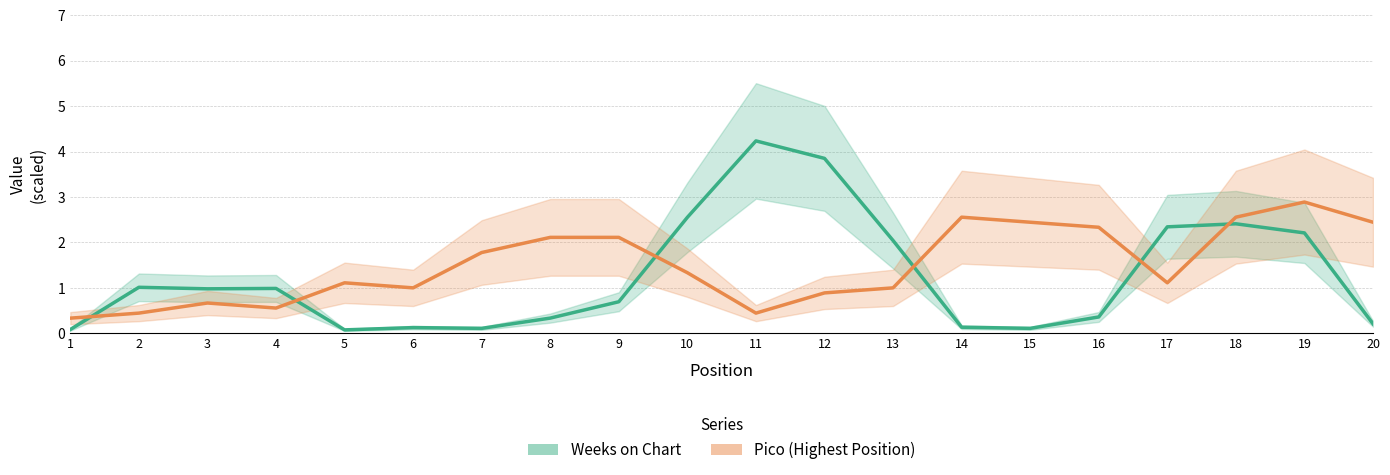

What is the spread (max minus min) of values at 16?

2.0